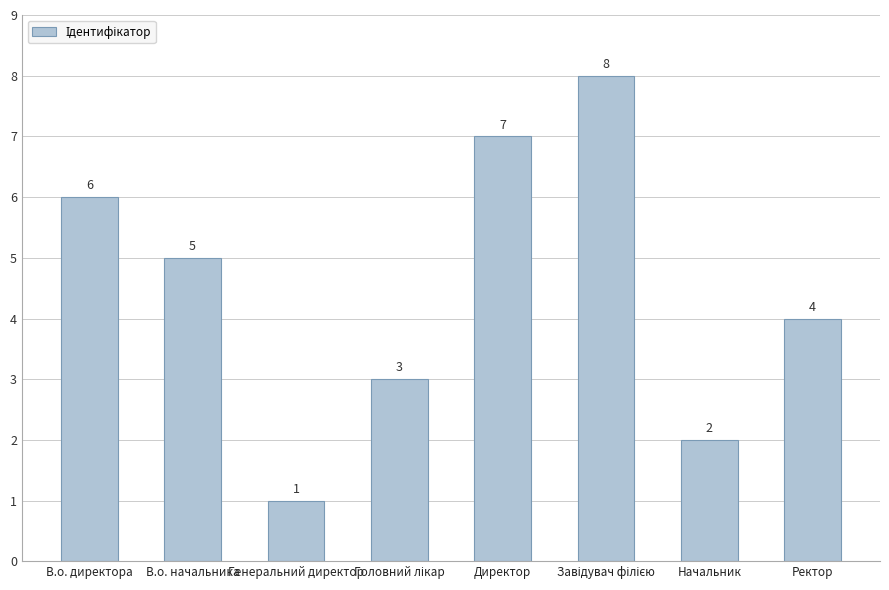

Approximately how many times larger is the value at Ректор compared to Начальник?

2.0